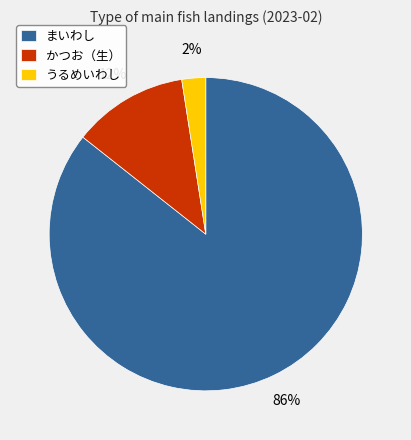

Is it true that まいわし is 86% of the pie?

True